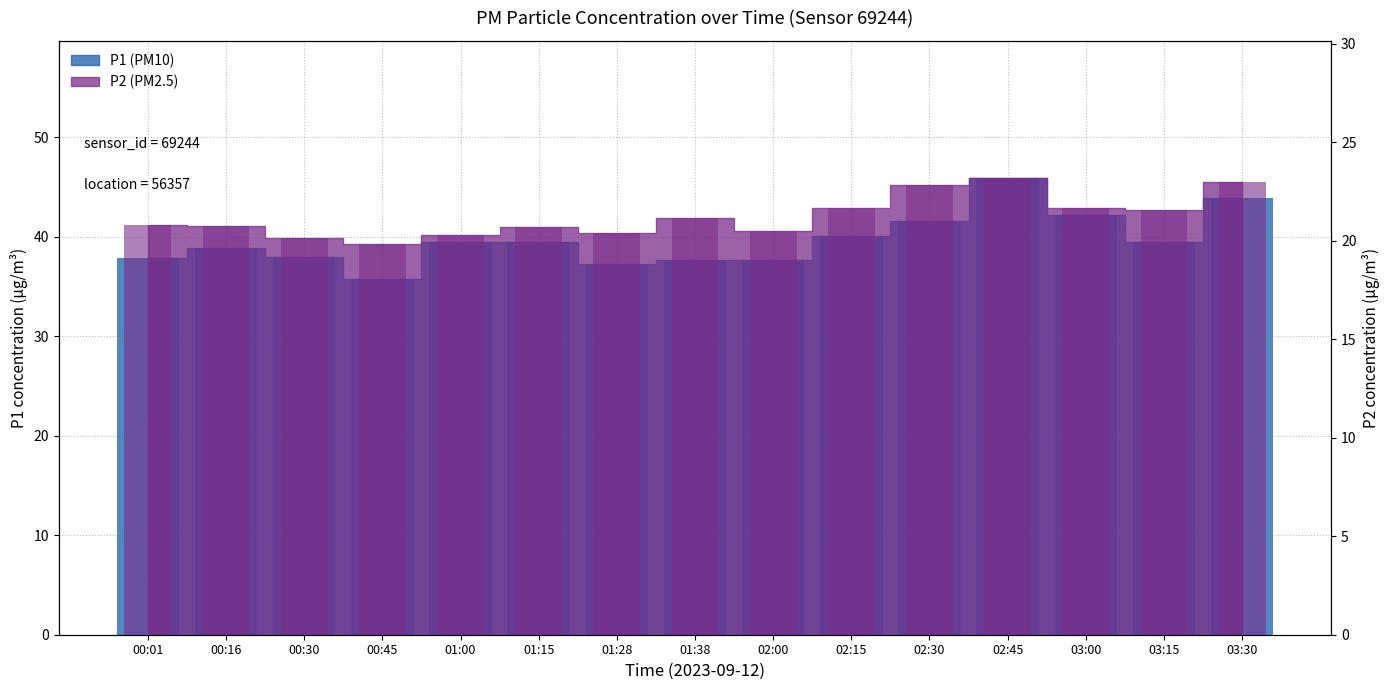

What position from the right is 00:16?

14